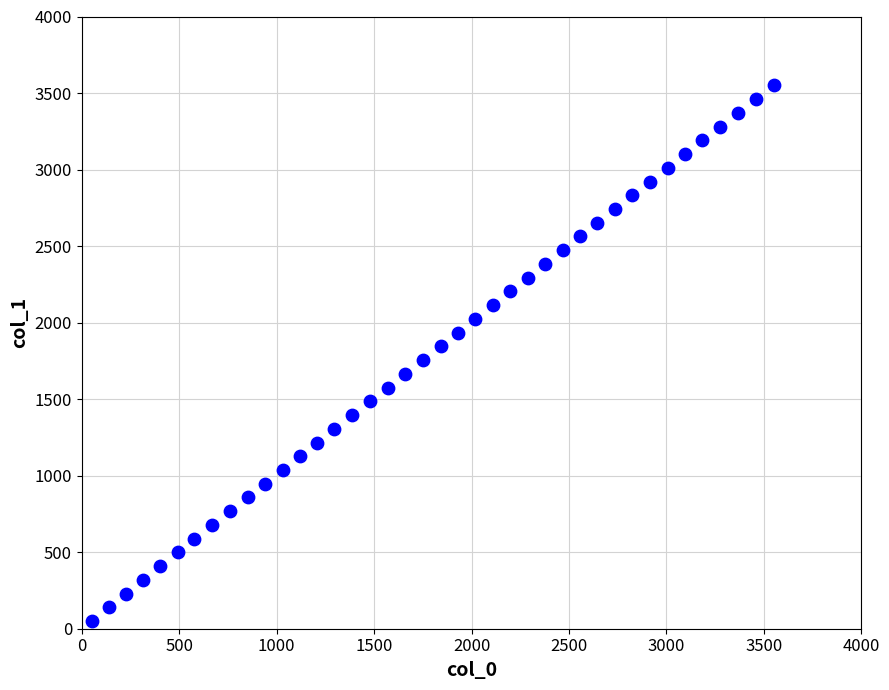

What is the range of Y values (max minus min)?

3500.0